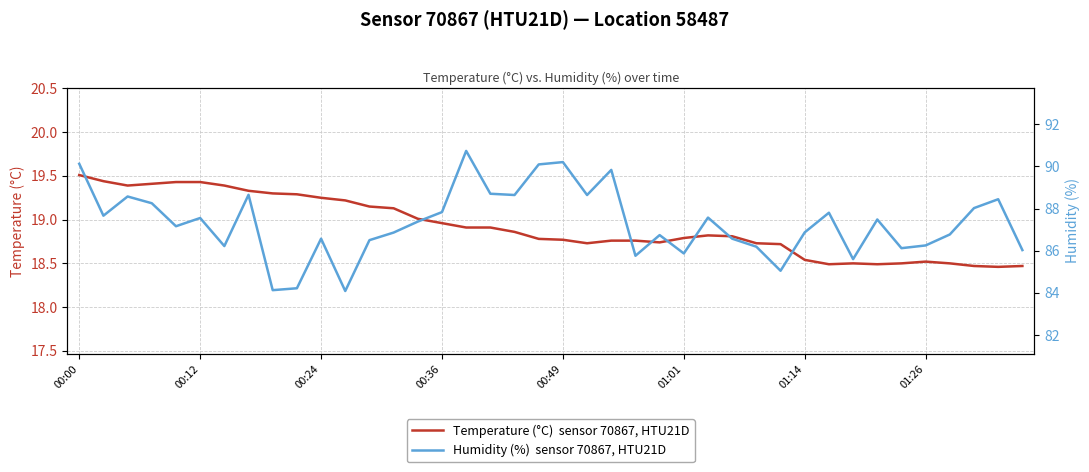

What is the total value across all series at 00:49?

109.0